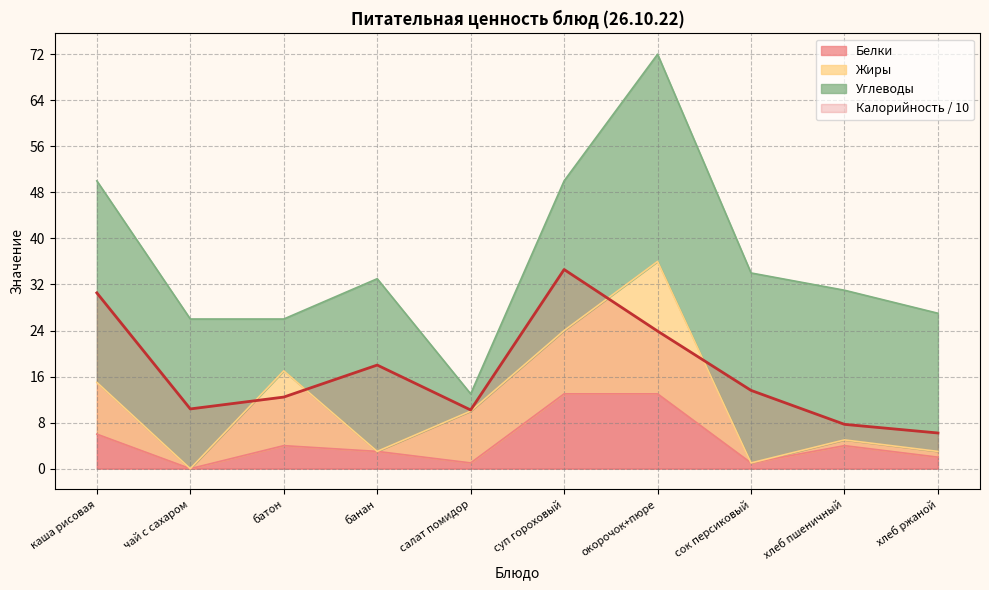

What is the lowest value of the Калорийность / 10 series?

6.2